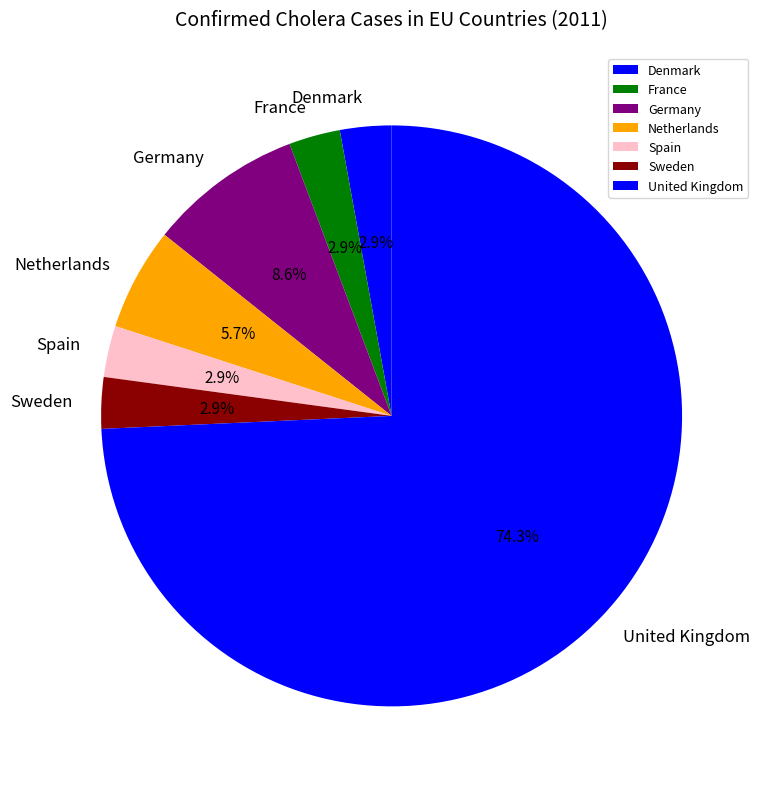

Is United Kingdom the majority of the pie?

Yes